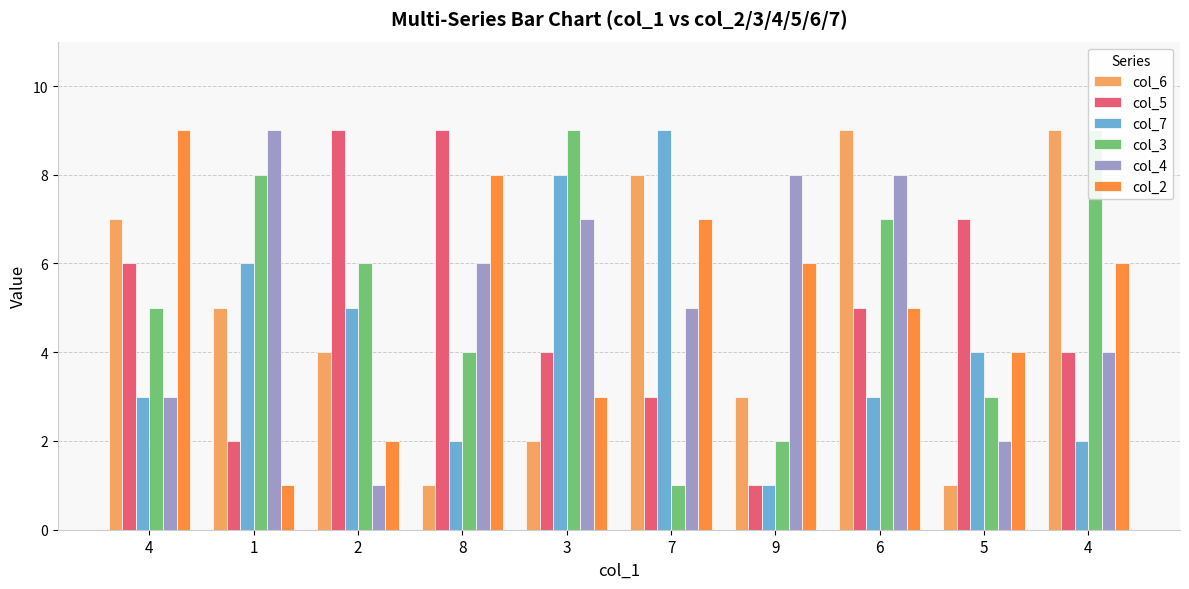

The col_5 series shows 4 at 2. True or false?

False